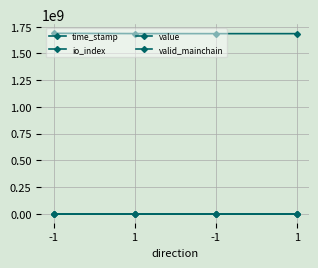

Reading left to right, list all the values displayed in this chart.

time_stamp: 1687881812.0	1685211545.0	1684606856.0	1684606133.0
io_index: 1.0	0.0	0.0	1.0
value: 3.0	3.0	29.3	29.3
valid_mainchain: 1.0	1.0	1.0	1.0